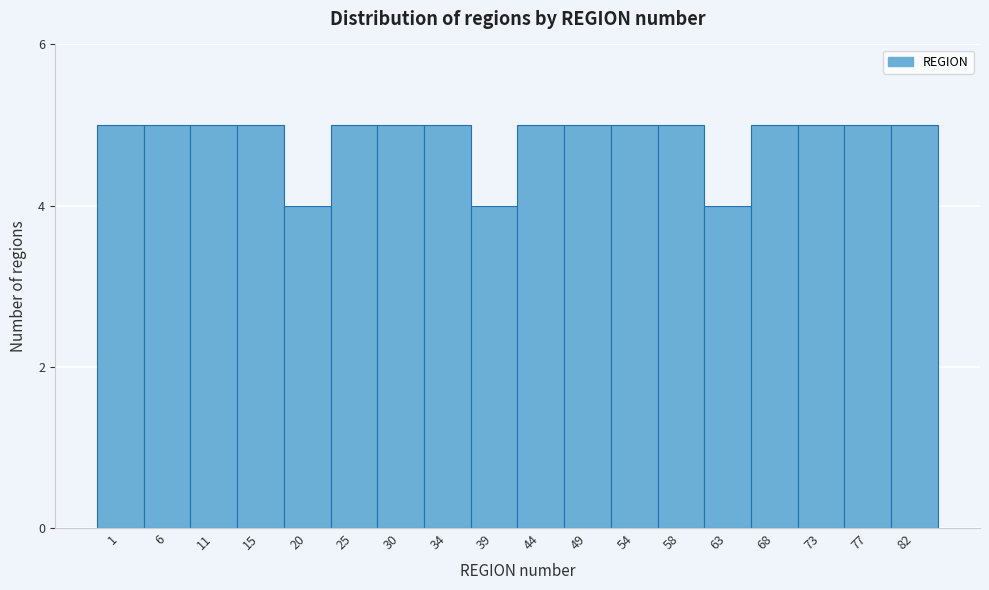

Reading left to right, transcribe all the data shown in this chart.

5	5	5	5	4	5	5	5	4	5	5	5	5	4	5	5	5	5